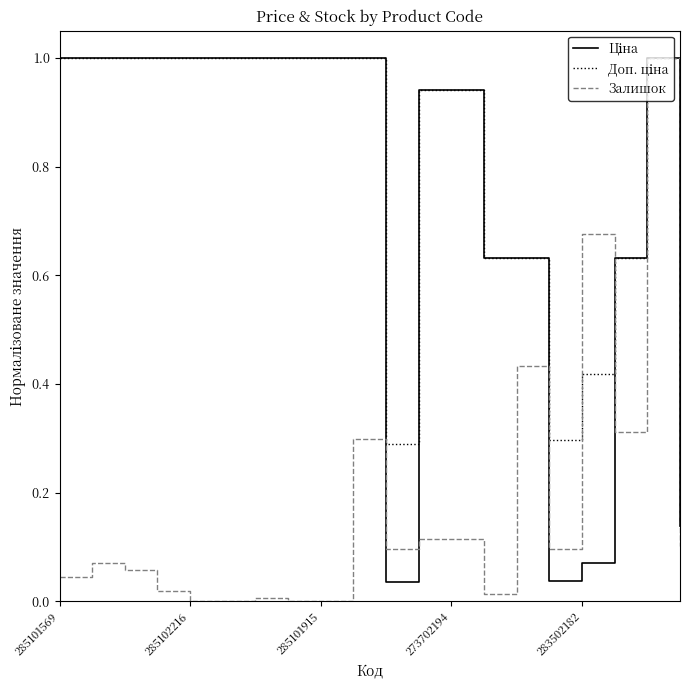

What is the maximum value shown in the chart?

1.0